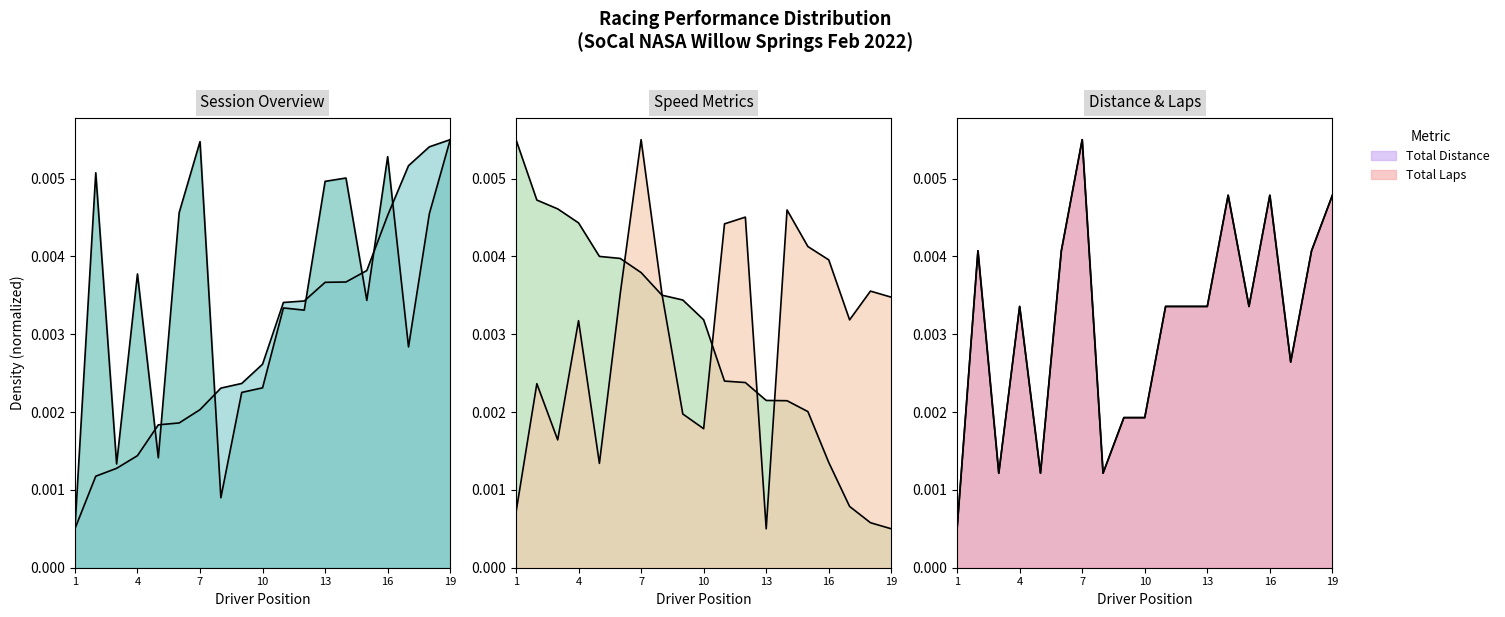

In Total Time, how many points are lower than both neighbors (excluding endpoints)?

6